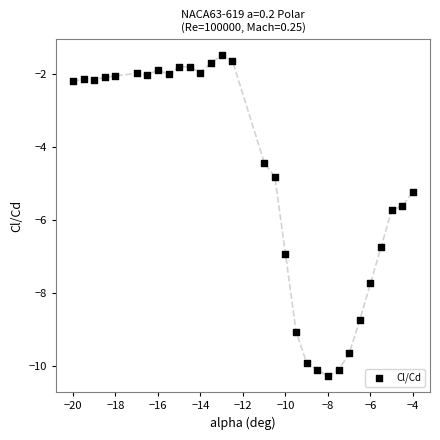

What is the range of X values (max minus min)?

16.0